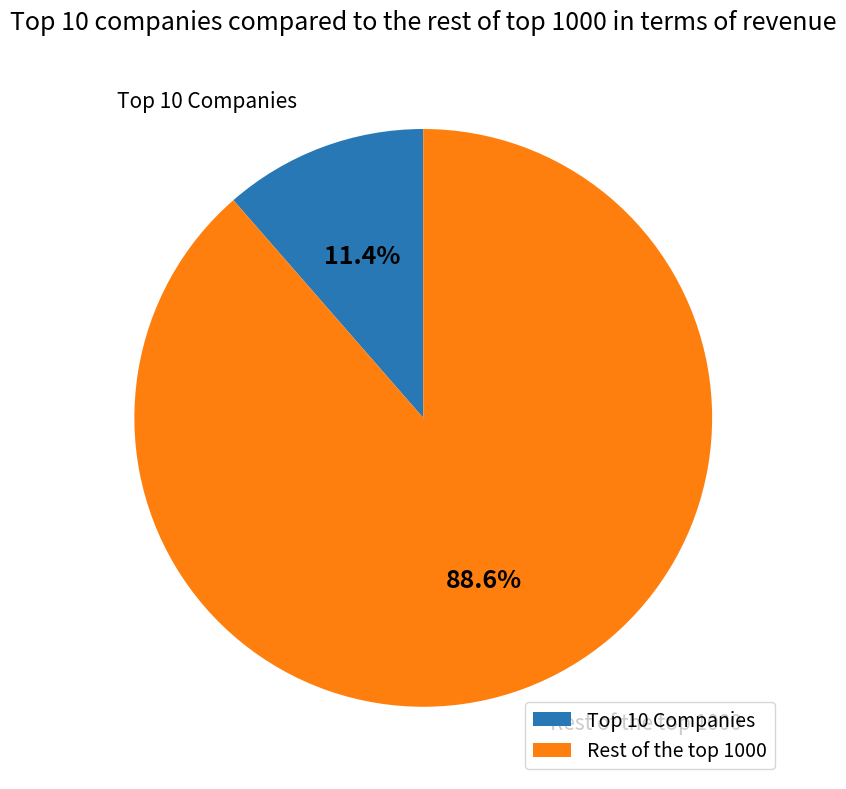

How many segments does this pie chart have?

2